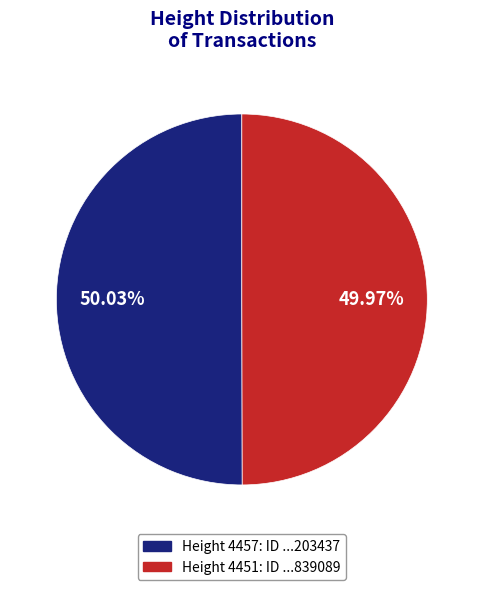

Is there any slice that represents more than half of the pie?

Yes